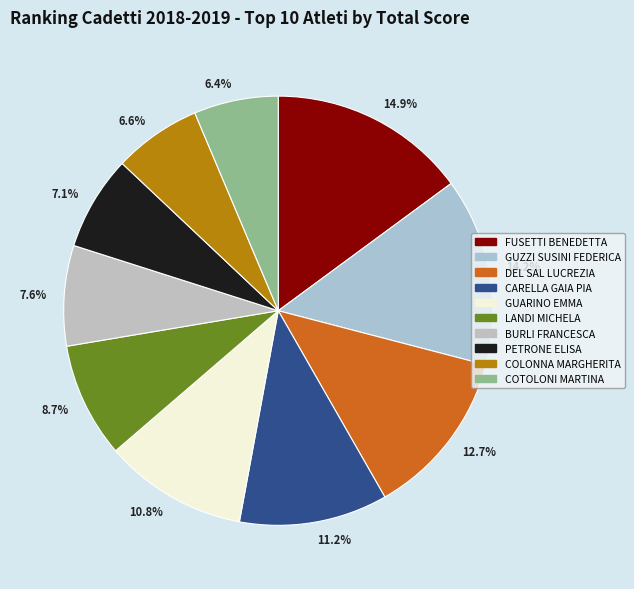

Is there any slice that represents more than half of the pie?

No